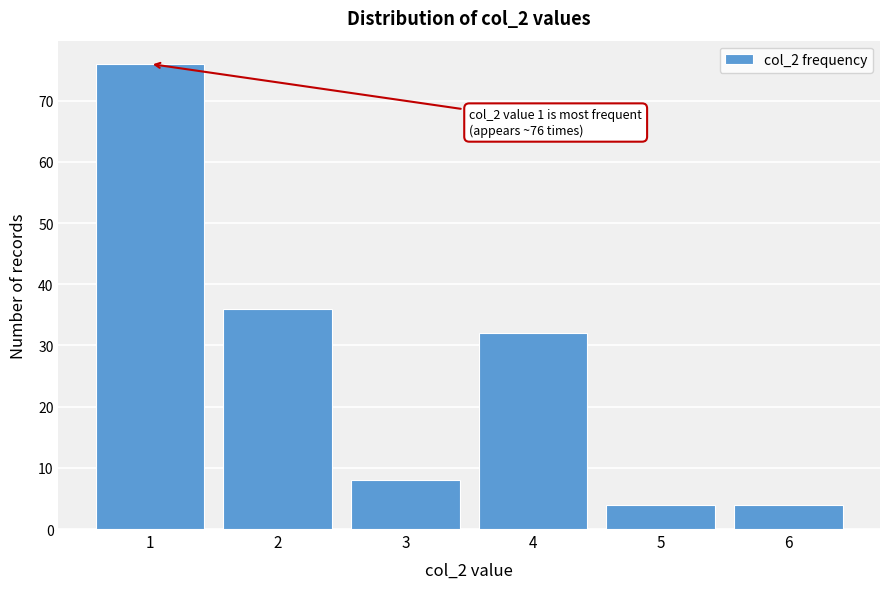

Reading left to right, what are all the values shown in this chart?

76	36	8	32	4	4